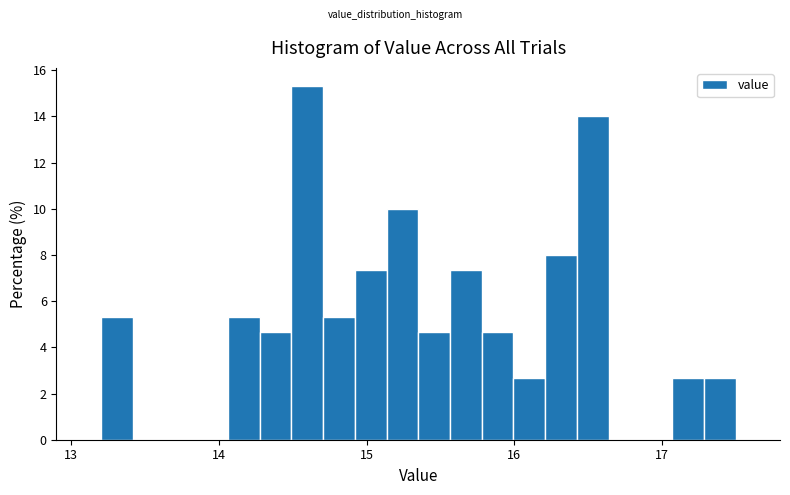

Around what value on the x-axis is the tallest bar? Give the approximate position of its centre, as read against the axis.

14.6